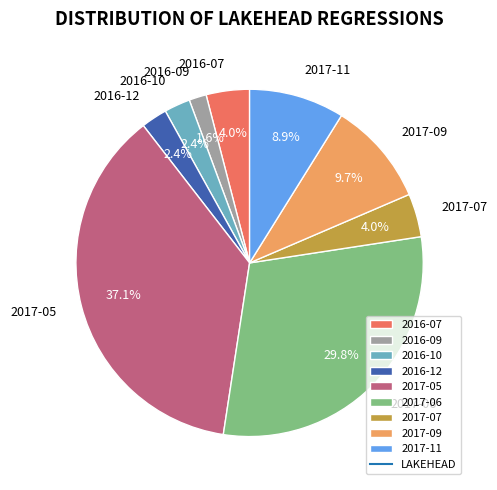

Which category has the biggest portion of the pie?

2017-05